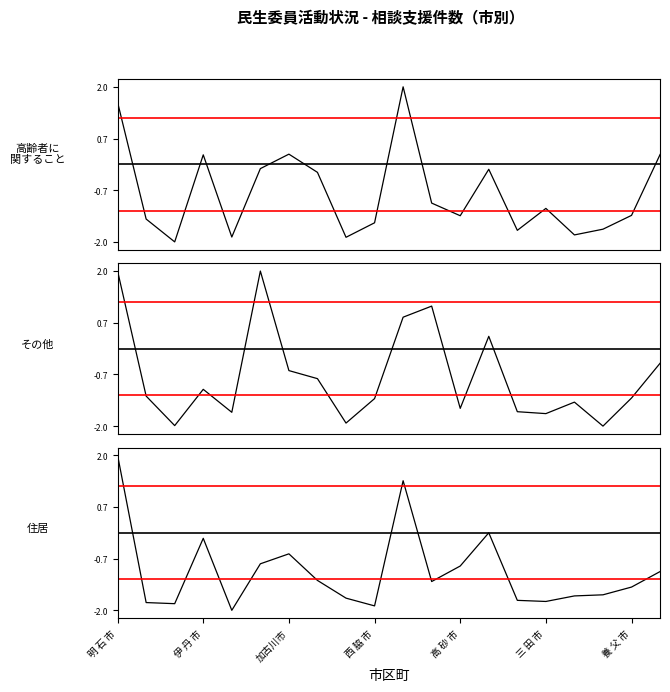

How many intersections are there between 高齢者に関すること and その他(分野別)?

13